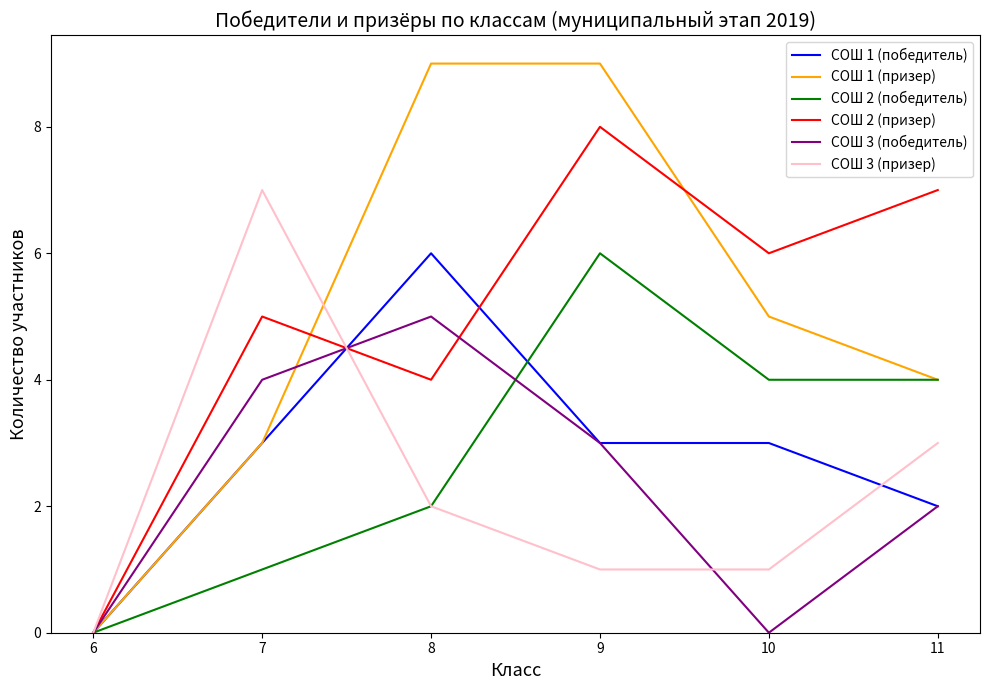

In СОШ 2 (призер), how many points are higher than both neighbors (excluding endpoints)?

2